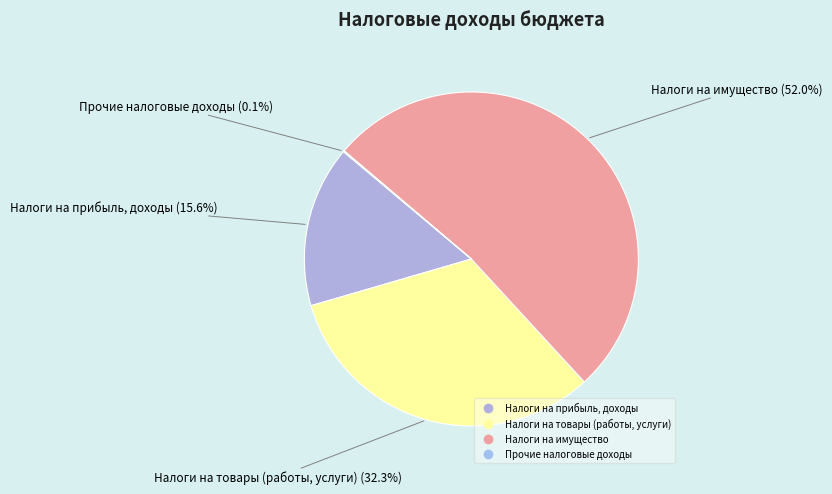

What is the total percentage of Налоги на имущество and Налоги на прибыль, доходы?

67.6%